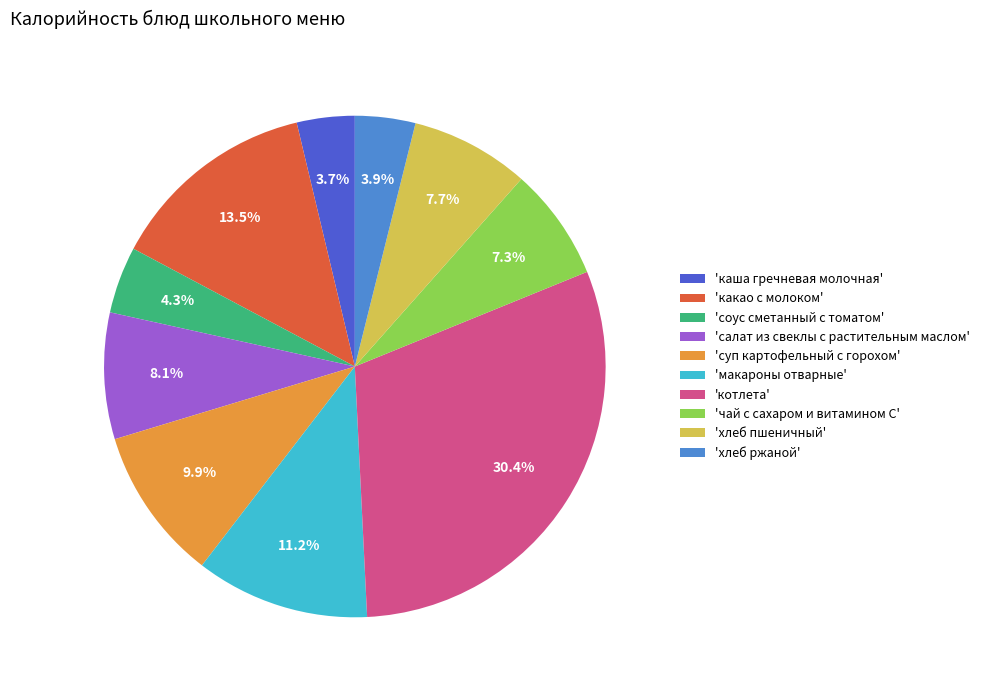

Which category has the biggest portion of the pie?

'котлета'